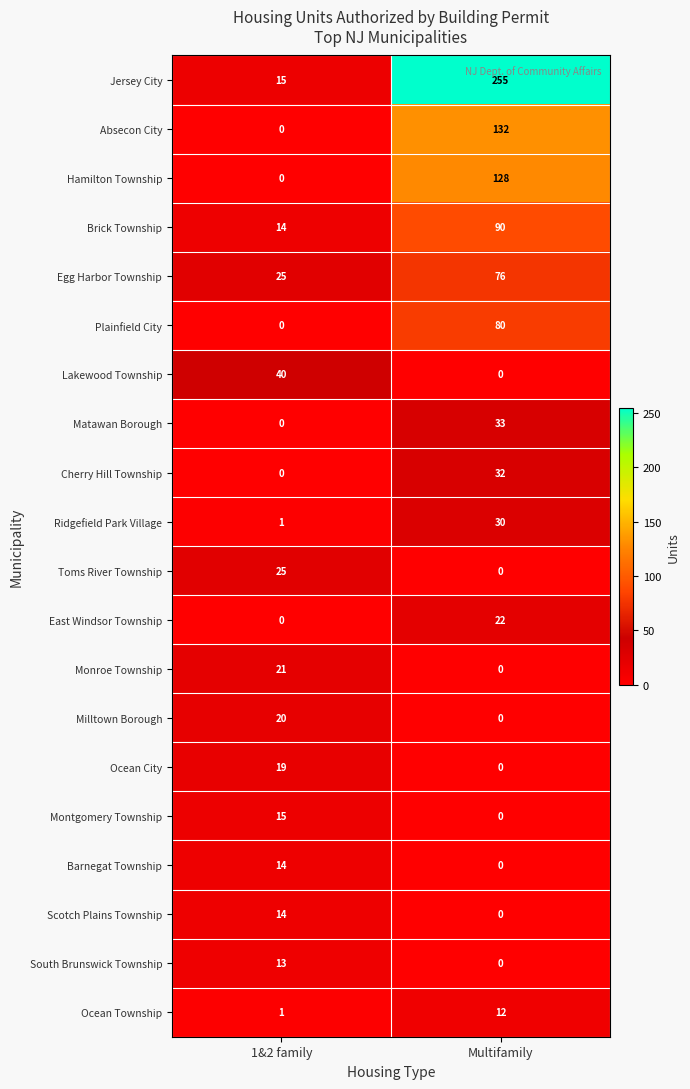

True or false: Scotch Plains Township has a value of 0 at Multifamily.

True